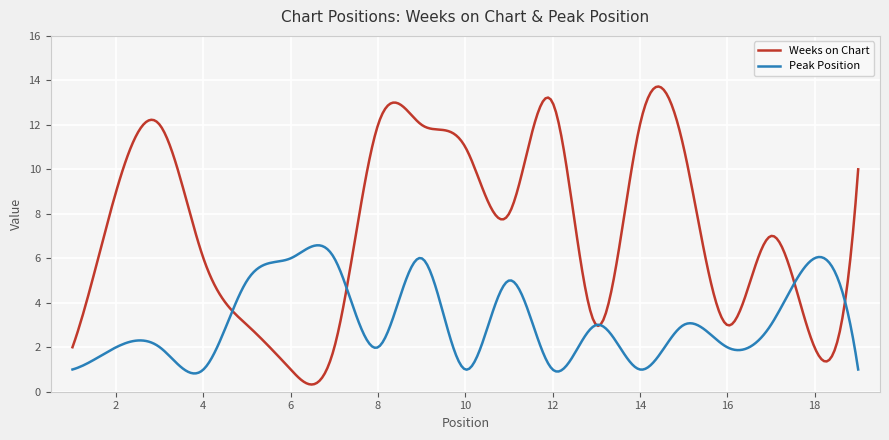

Does the chart display data point markers on the line(s)?

No